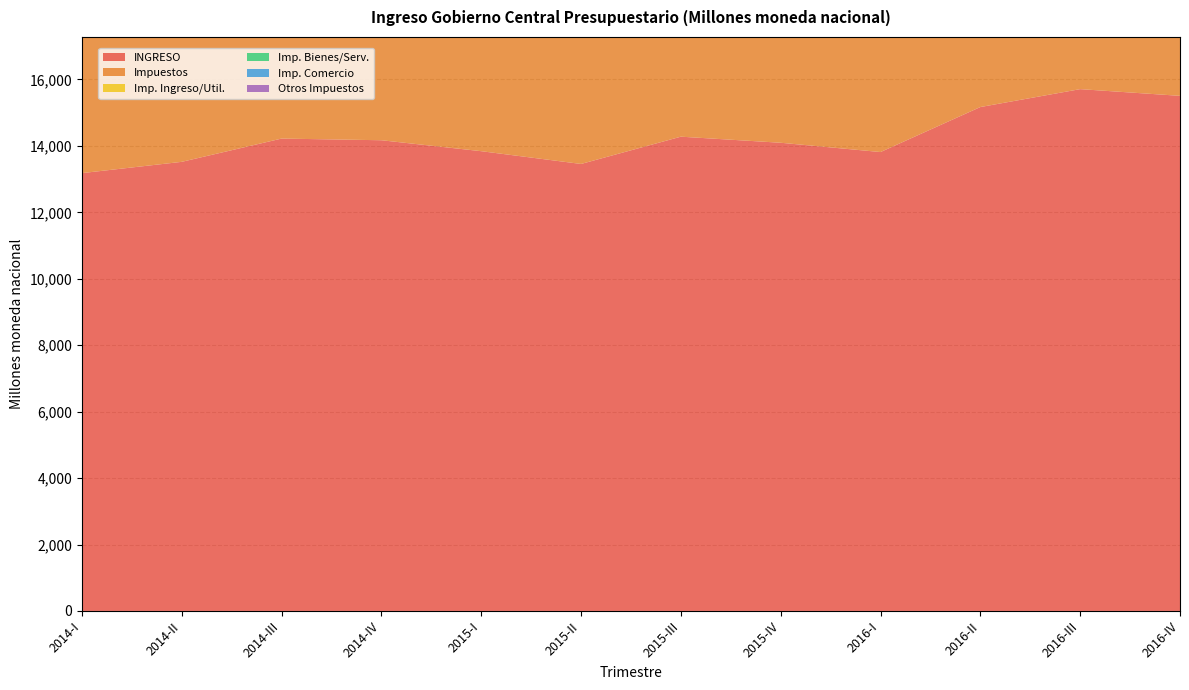

Reading left to right, list all the values displayed in this chart.

INGRESO: 2014-I=13180.3	2014-II=13519.9	2014-III=14220.3	2014-IV=14170.2	2015-I=13840.7	2015-II=13456.3	2015-III=14277.3	2015-IV=14094.5	2016-I=13814.7	2016-II=15169.5	2016-III=15708.7	2016-IV=15506.7
Impuestos: 2014-I=11662.9	2014-II=11817.6	2014-III=12479.7	2014-IV=12251.8	2015-I=12231.7	2015-II=12066.9	2015-III=12602.9	2015-IV=12406.1	2016-I=12406.1	2016-II=12978.2	2016-III=13501.3	2016-IV=13430.5
Imp. Ingreso/Util.: 2014-I=4437.3	2014-II=4305.9	2014-III=4467.8	2014-IV=4421.7	2015-I=4480.1	2015-II=4204.5	2015-III=4318.6	2015-IV=4388.6	2016-I=4575.6	2016-II=4710.3	2016-III=5012.7	2016-IV=5028.9
Imp. Bienes/Serv.: 2014-I=6632.0	2014-II=6876.1	2014-III=7305.5	2014-IV=7111.3	2015-I=7138.7	2015-II=7238.9	2015-III=7541.7	2015-IV=7232.4	2016-I=7154.8	2016-II=7554.2	2016-III=7702.4	2016-IV=7600.6
Imp. Comercio: 2014-I=494.5	2014-II=549.2	2014-III=607.1	2014-IV=630.4	2015-I=522.5	2015-II=534.1	2015-III=655.6	2015-IV=694.8	2016-I=584.7	2016-II=618.5	2016-III=684.3	2016-IV=698.0
Otros Impuestos: 2014-I=96.1	2014-II=81.9	2014-III=94.3	2014-IV=85.2	2015-I=87.0	2015-II=84.2	2015-III=82.0	2015-IV=82.8	2016-I=87.3	2016-II=88.4	2016-III=96.2	2016-IV=95.9